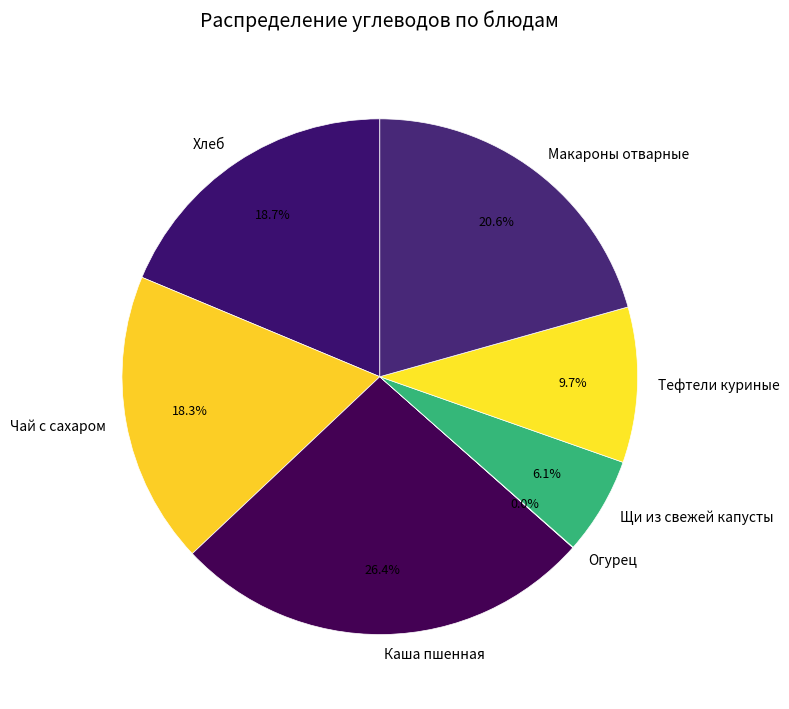

Which slice is the largest?

Каша пшенная